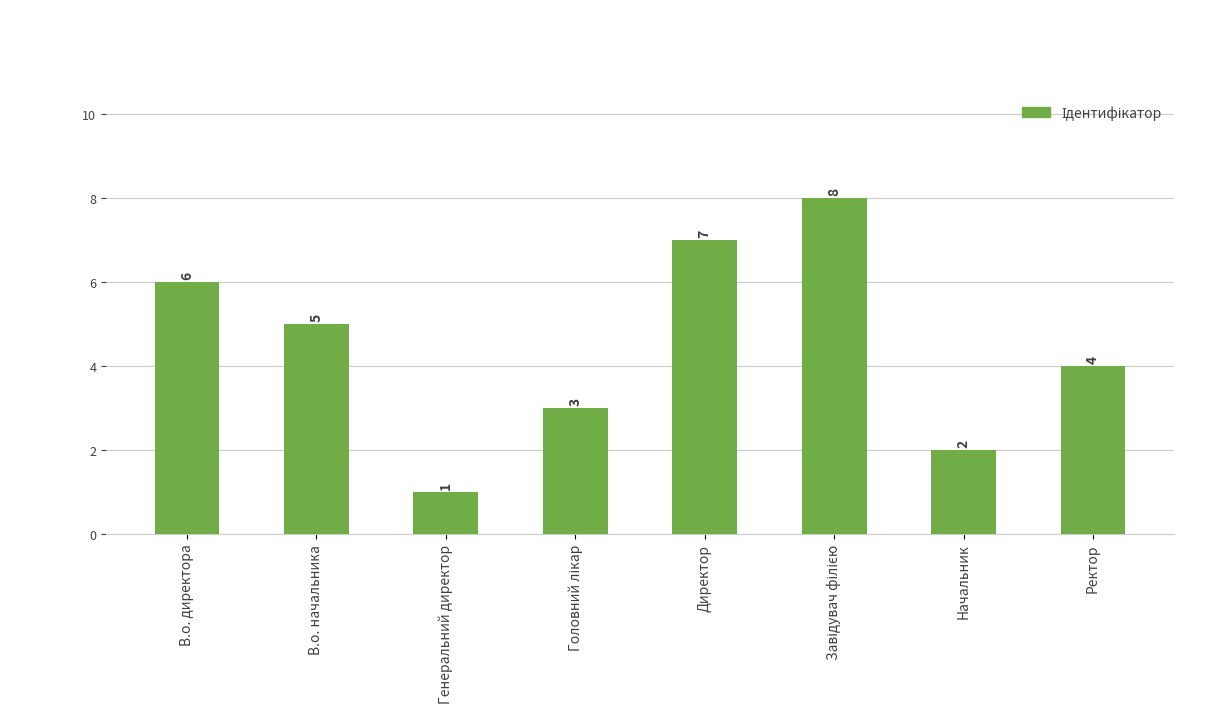

Reading left to right, extract all data points from this chart.

6	5	1	3	7	8	2	4